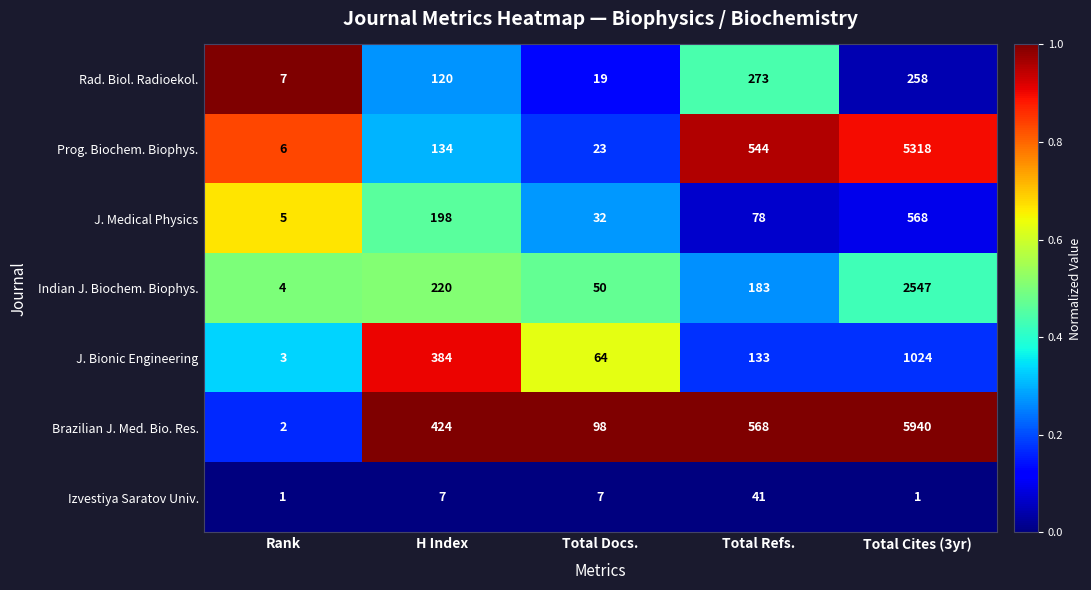

At which category does the chart reach its peak across all series?

Total Cites (3yr)